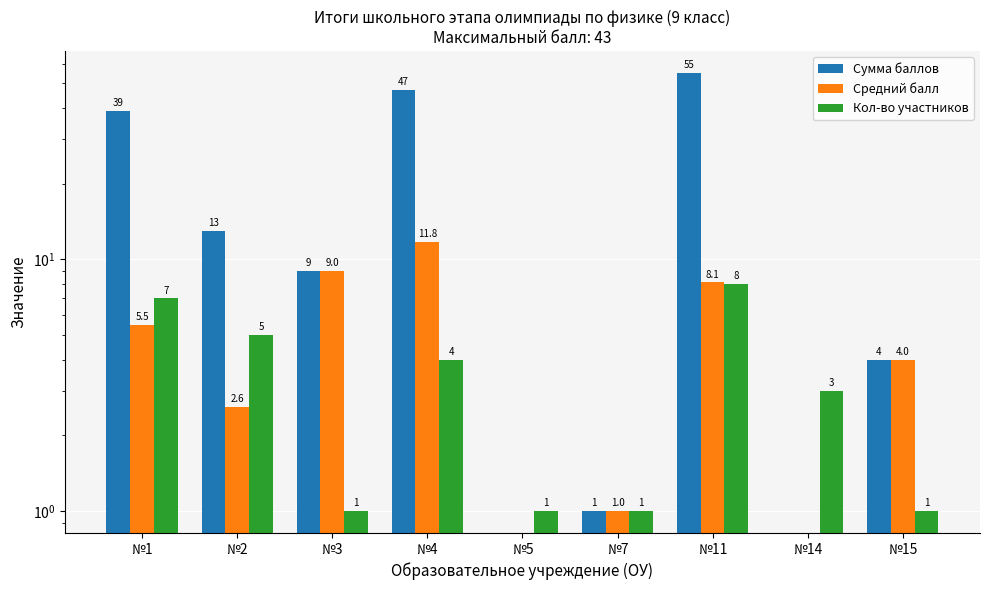

How many values in Сумма баллов are above zero?

7